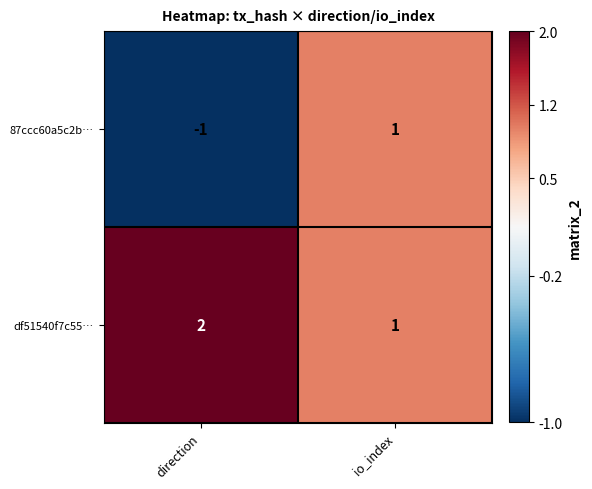

Which series has the largest total across all categories?

df51540f7c55…